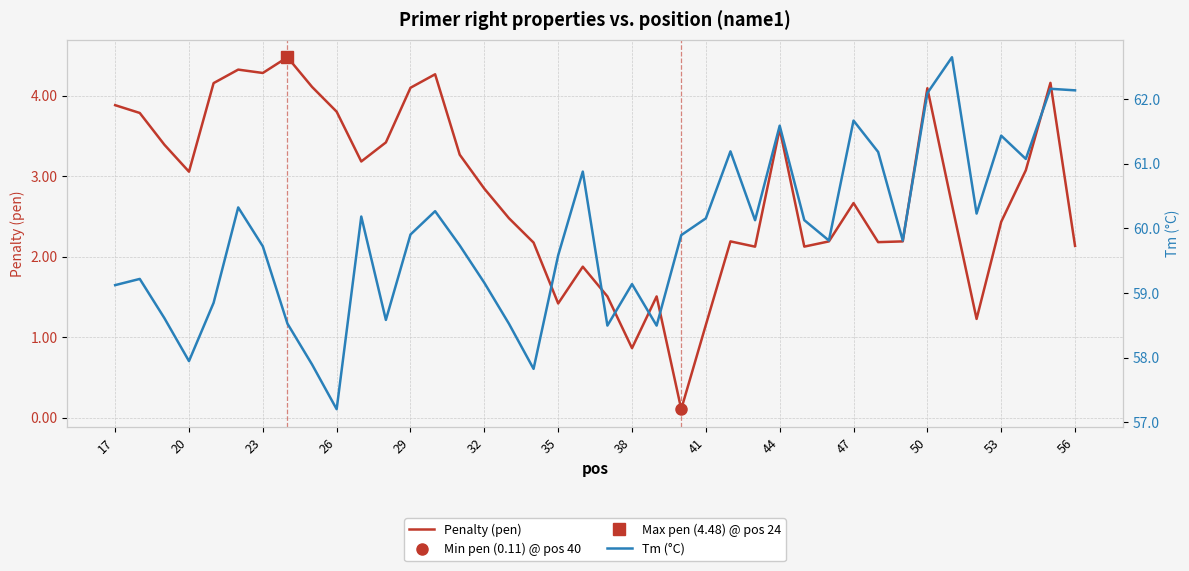

True or false: Penalty (pen) has a value of 0.6 at 38.

False